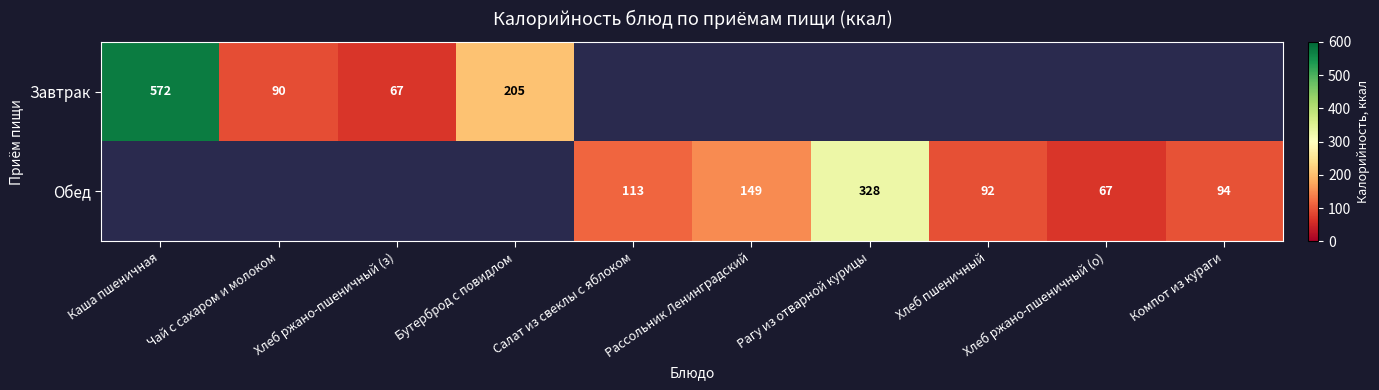

What is the sum of the Обед values at Салат из свеклы с яблоком and Рагу из отварной курицы?

441